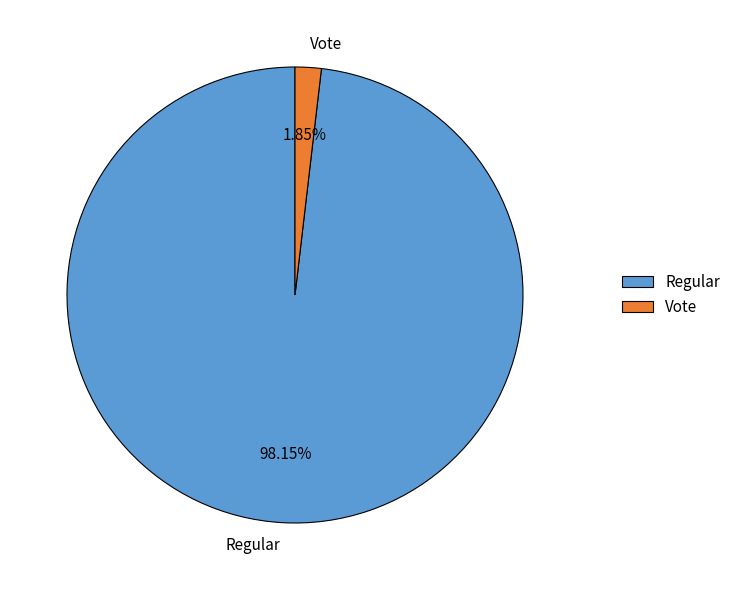

Count the number of slices in the pie.

2